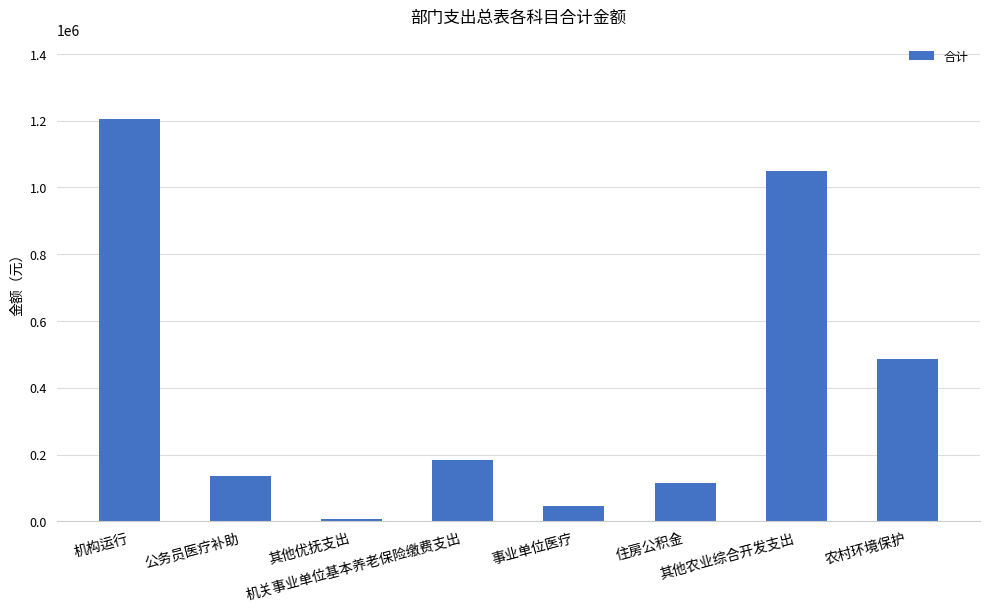

How many distinct data groups are displayed?

1